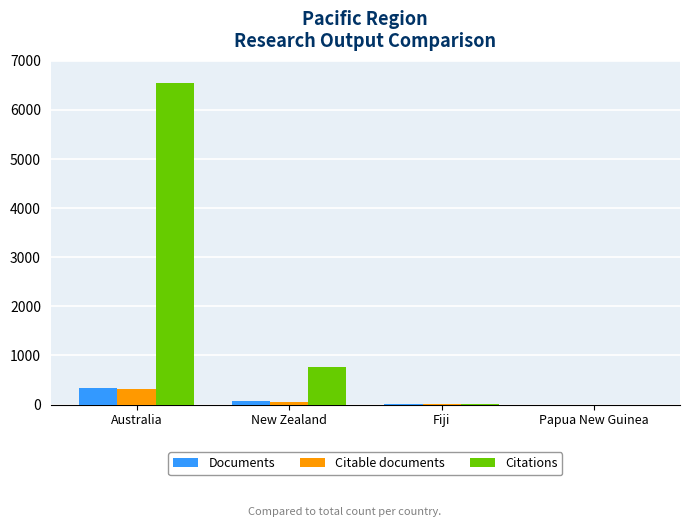

Which series has the widest spread of values?

Citations